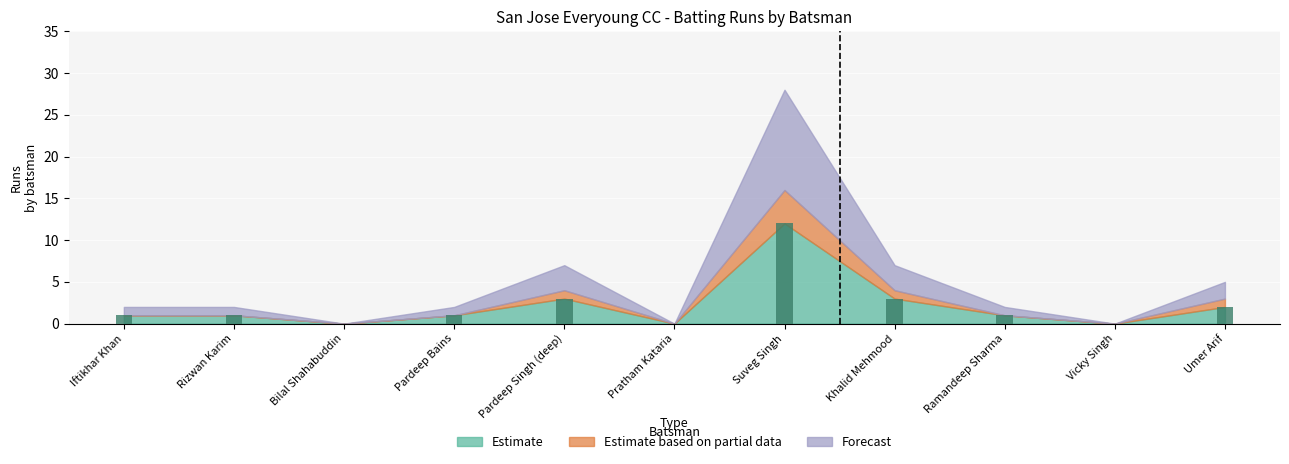

Which has a higher value, Bilal Shahabuddin or Iftikhar Khan?

Iftikhar Khan